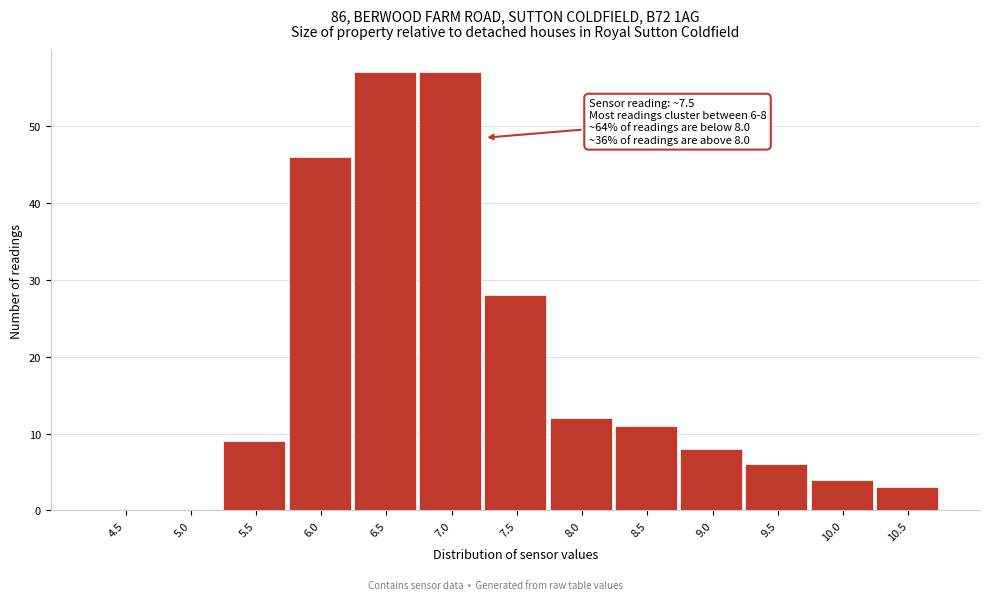

Reading left to right, transcribe all the data shown in this chart.

4.5=0	5.0=0	5.5=9	6.0=46	6.5=57	7.0=57	7.5=28	8.0=12	8.5=11	9.0=8	9.5=6	10.0=4	10.5=3